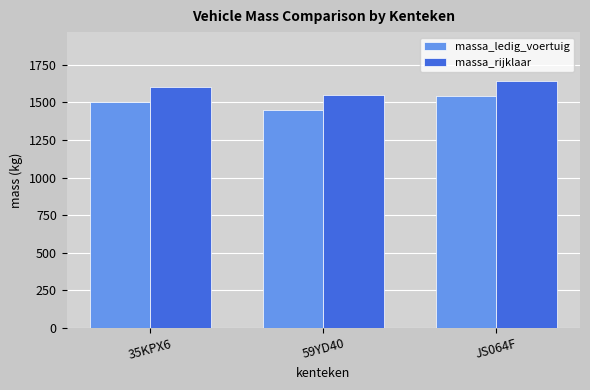

Are the bars horizontal?

No